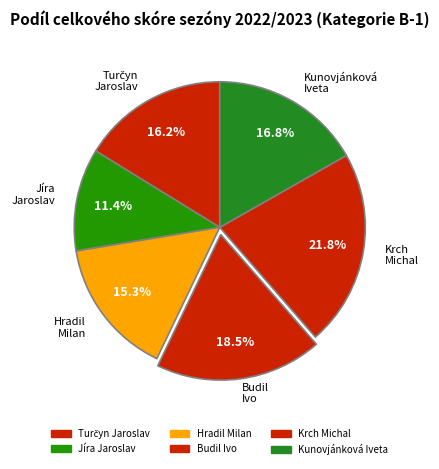

To the nearest percent, what portion does Jíra Jaroslav represent?

11%